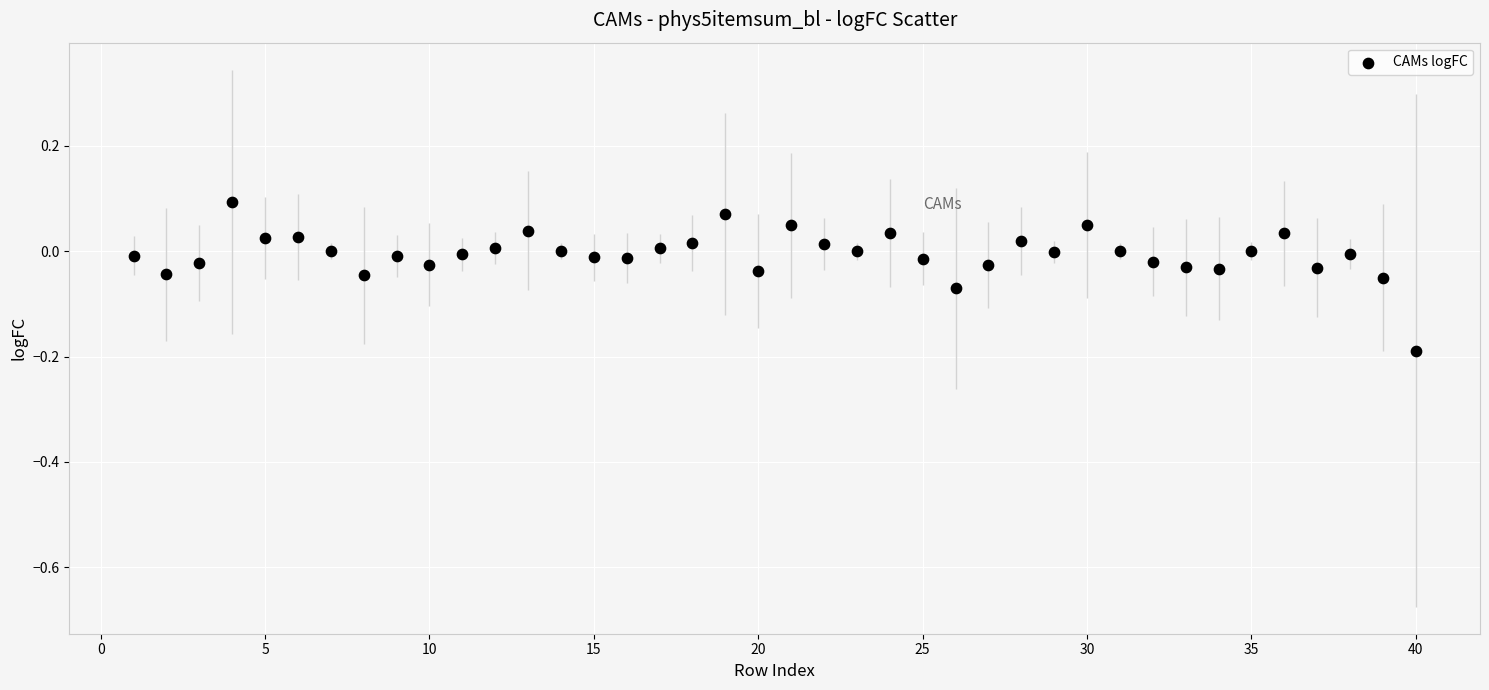

What is the range of X values (max minus min)?

39.0